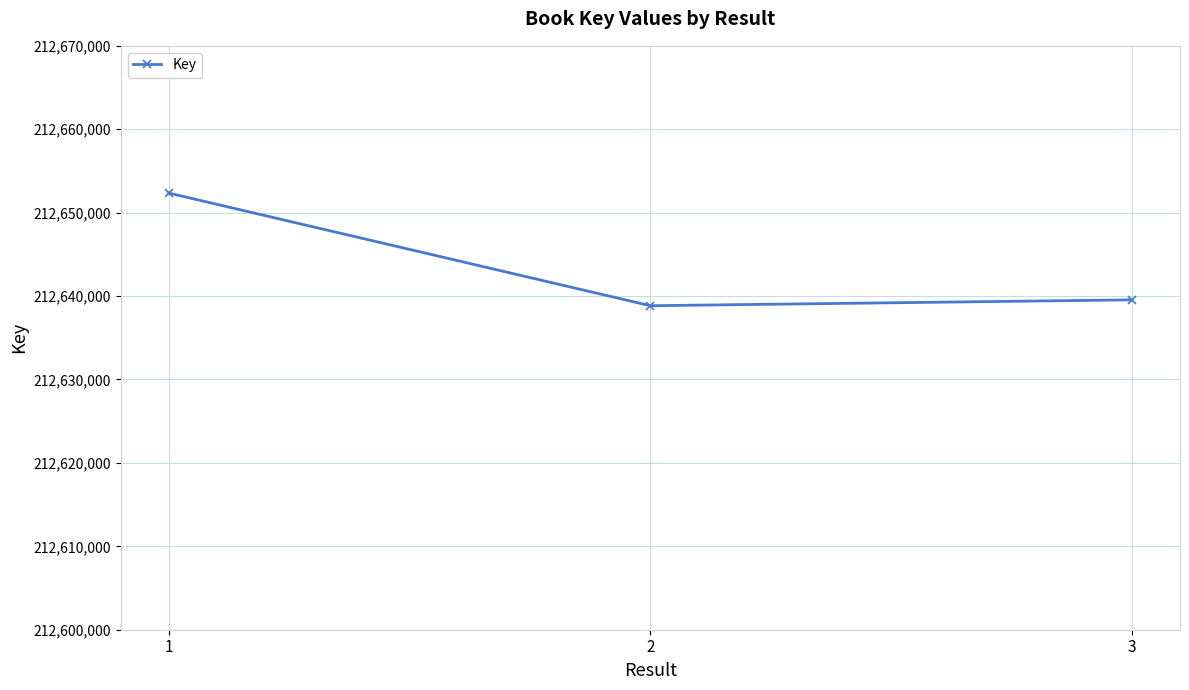

What is the sum of all values?

637930734